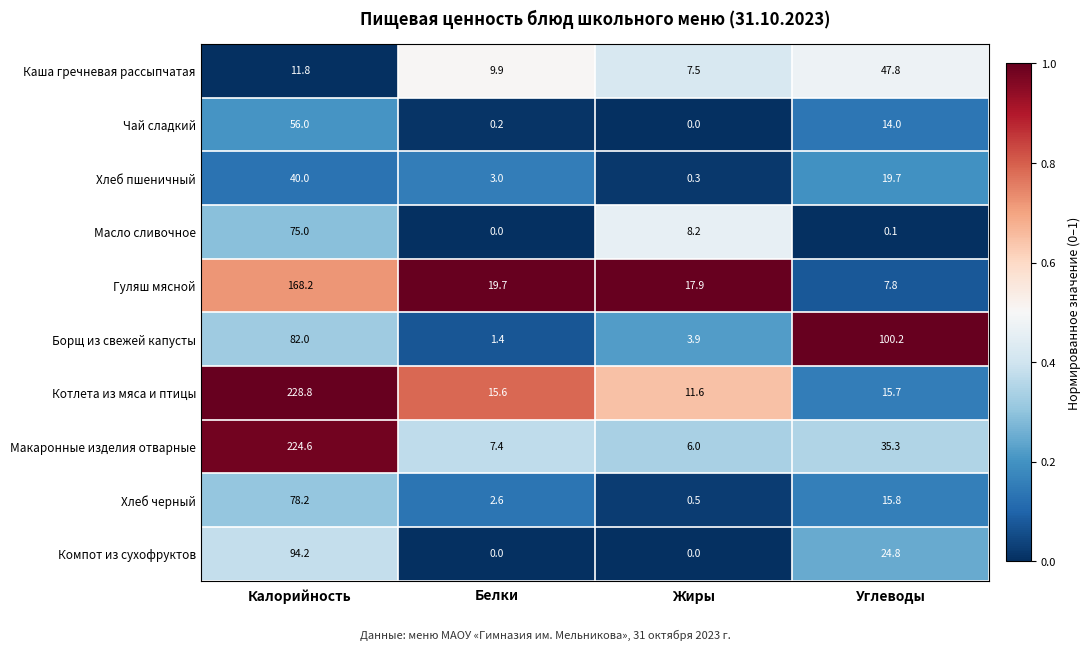

At which category is the sum across all series the highest?

Калорийность